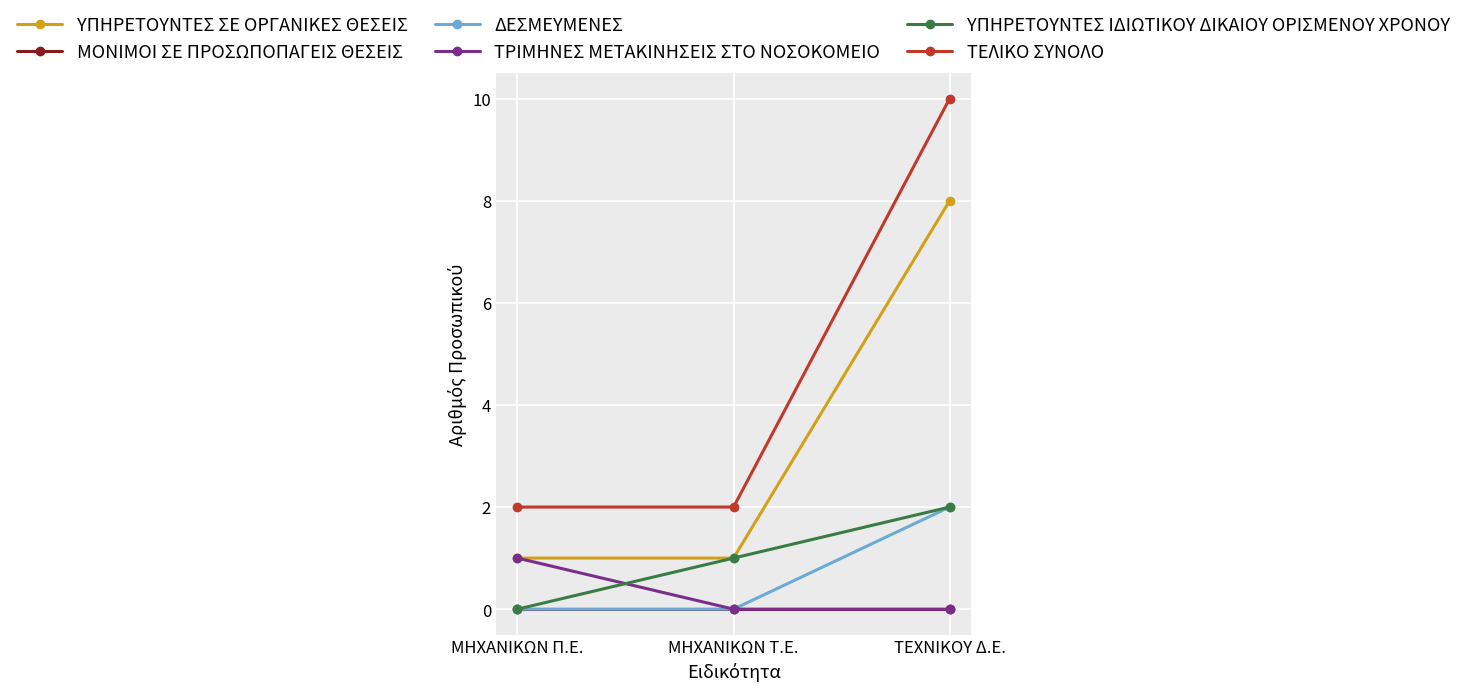

What is the difference between the maximum and minimum values in the ΔΕΣΜΕΥΜΕΝΕΣ series?

2